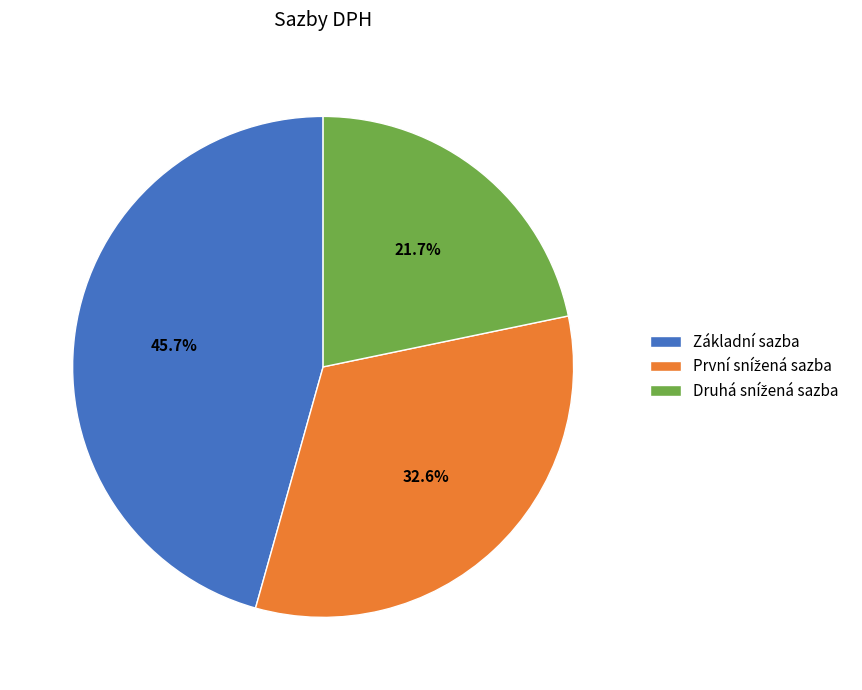

Is Základní sazba the majority of the pie?

No